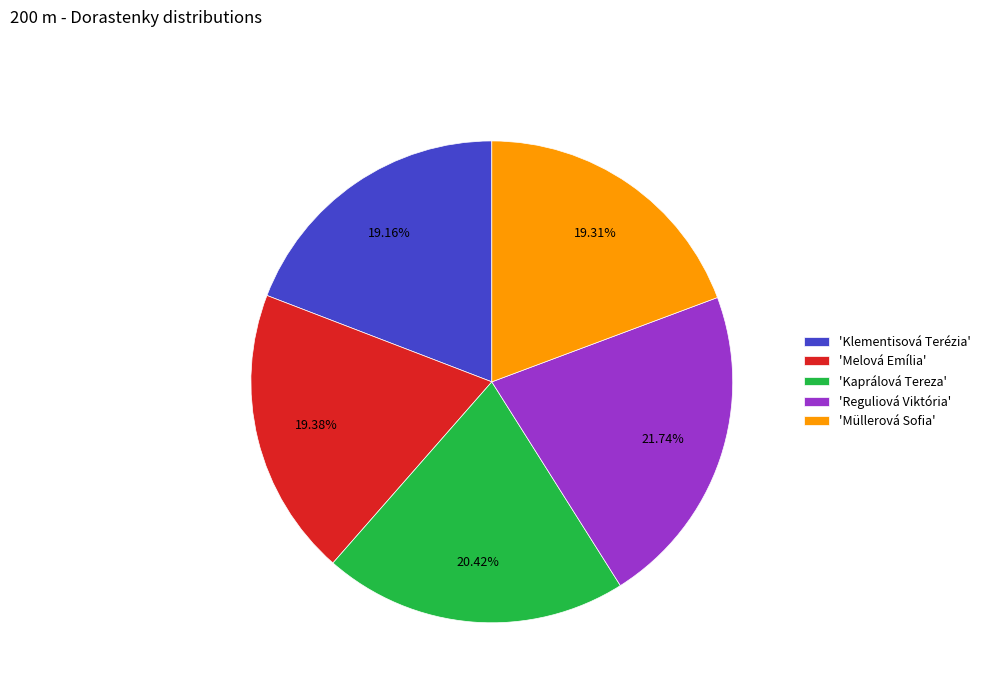

Approximately how many times larger is the value at 'Kaprálová Tereza' compared to 'Reguliová Viktória'?

0.9